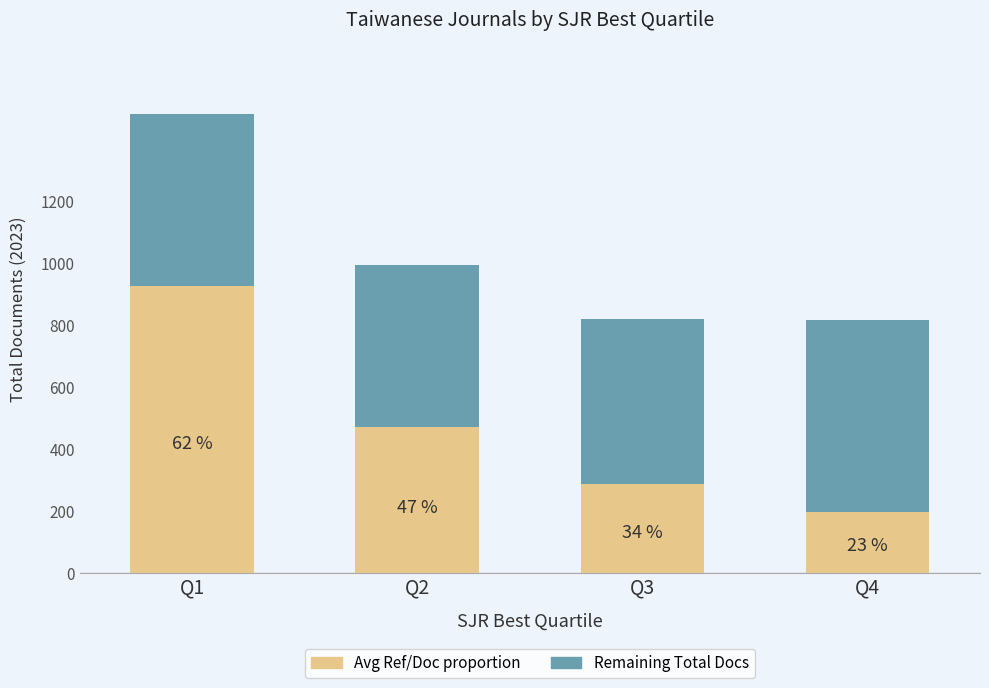

At which category is the sum across all series the highest?

Q1